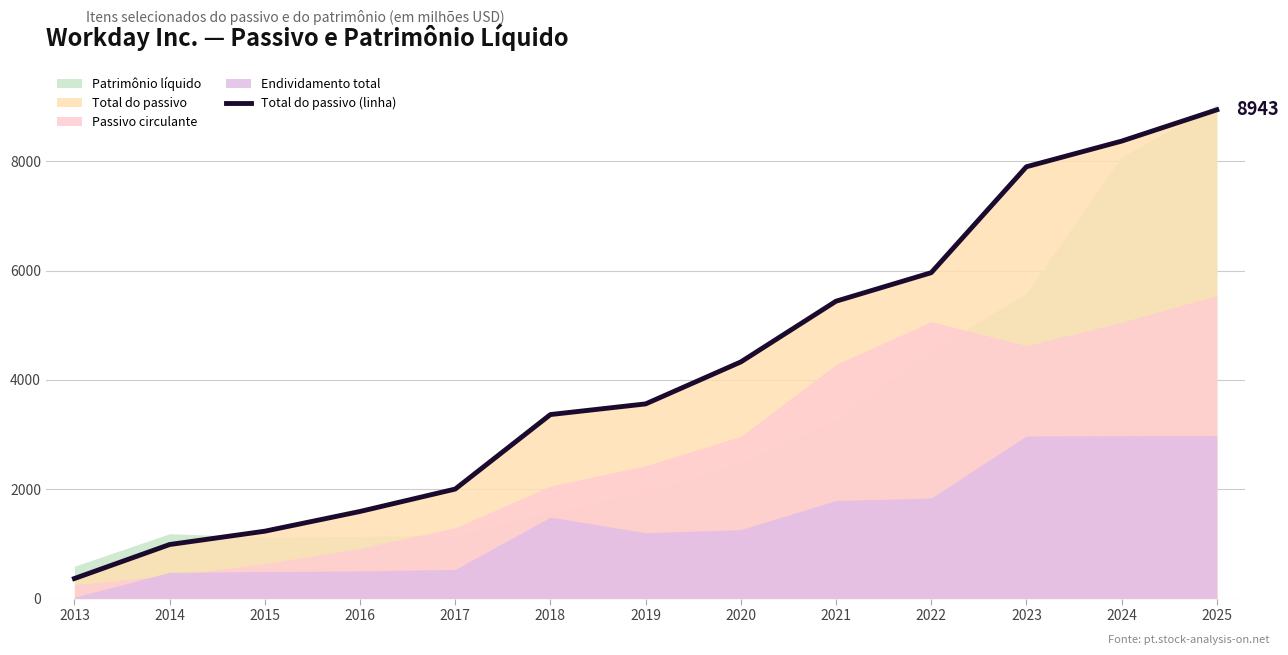

Which category has the highest value across all series?

2025